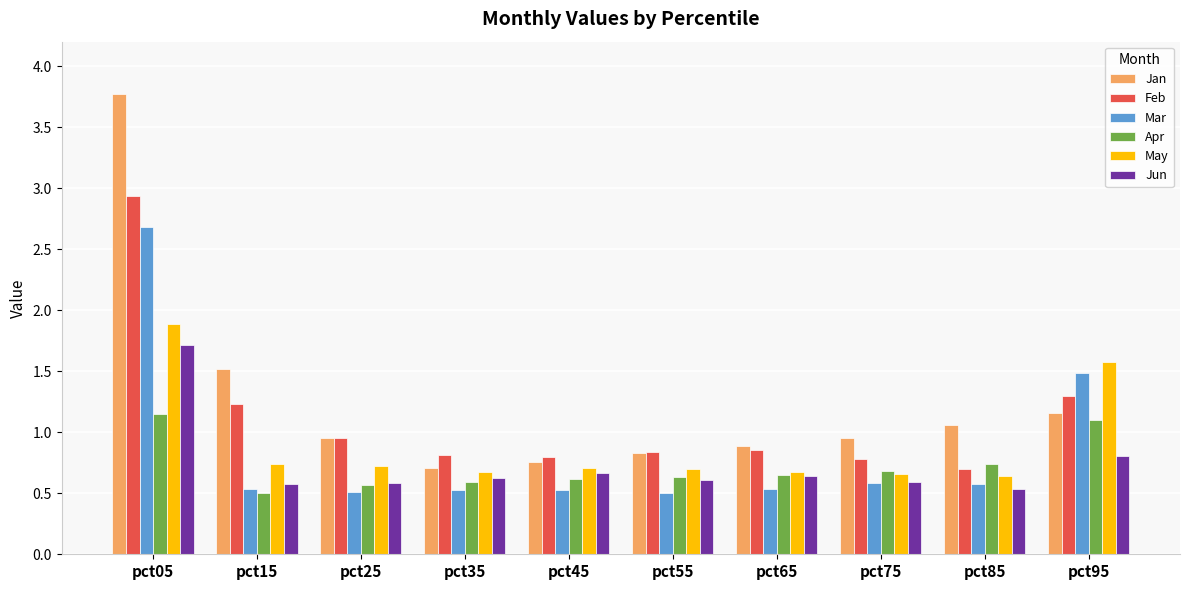

What is the total value across all series at pct95?

7.4